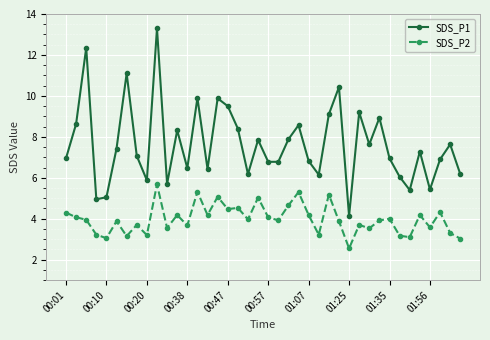

Does the chart display data point markers on the line(s)?

Yes